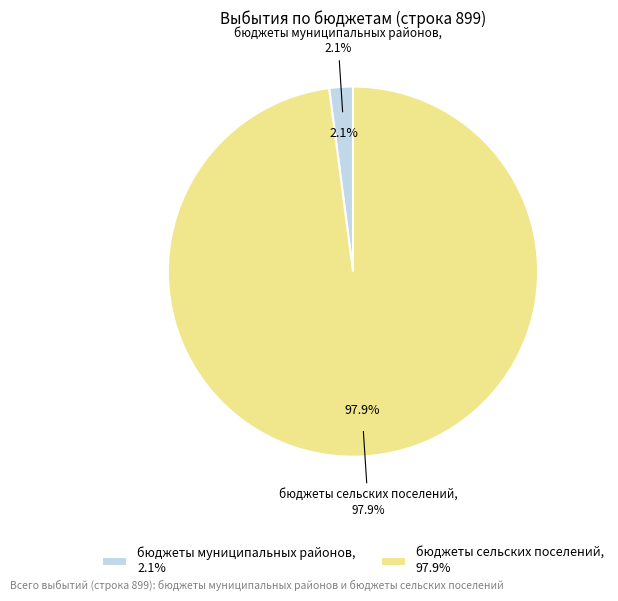

What is the change in value from бюджеты сельских поселений to ИТОГО?

+2582506.5